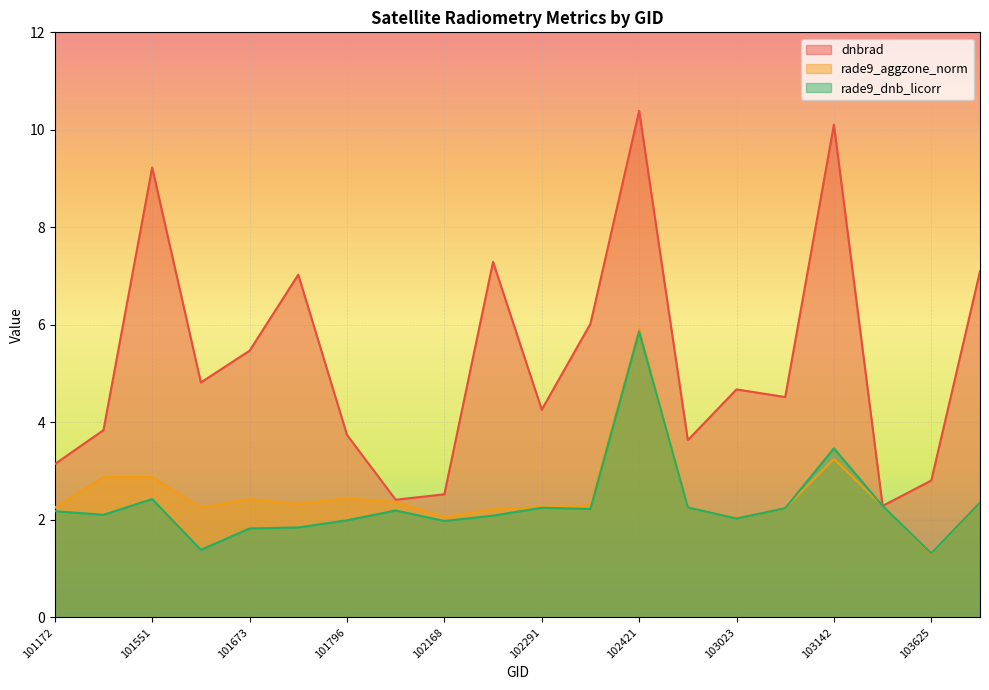

What is the total value across all series at 101543?

8.8